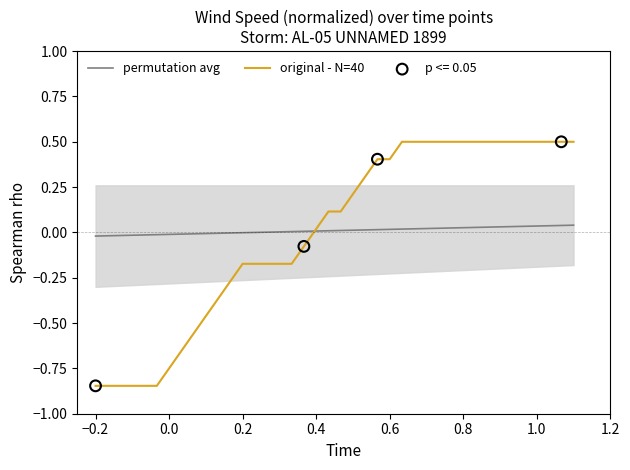

True or false: original - N=40 has a value of 0.5 at 1.0.

True